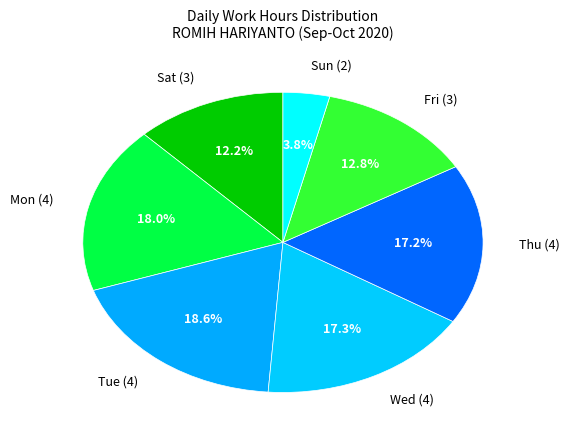

What is the smallest slice in the pie chart?

Sun (2)